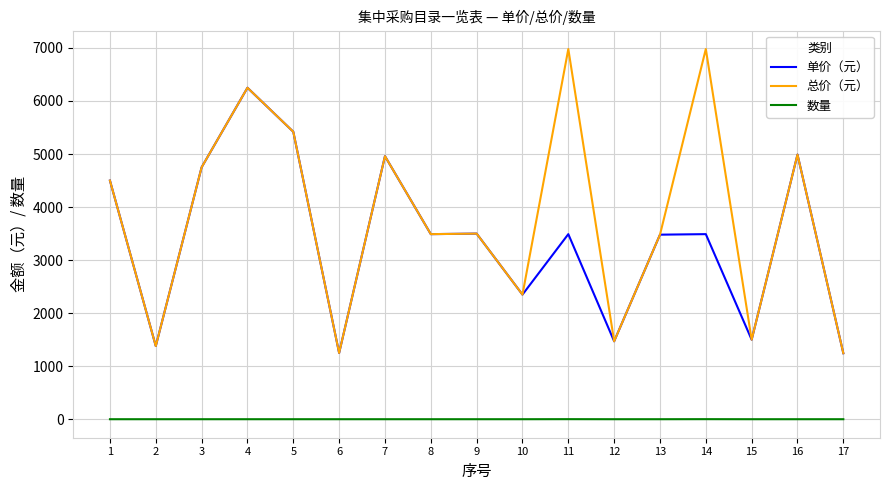

Read the 总价（元） value at 14.

6980